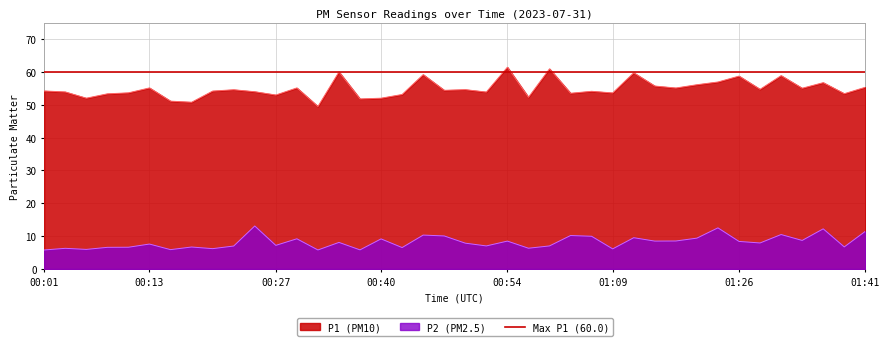

At which label does P1 first exceed 54?

00:01